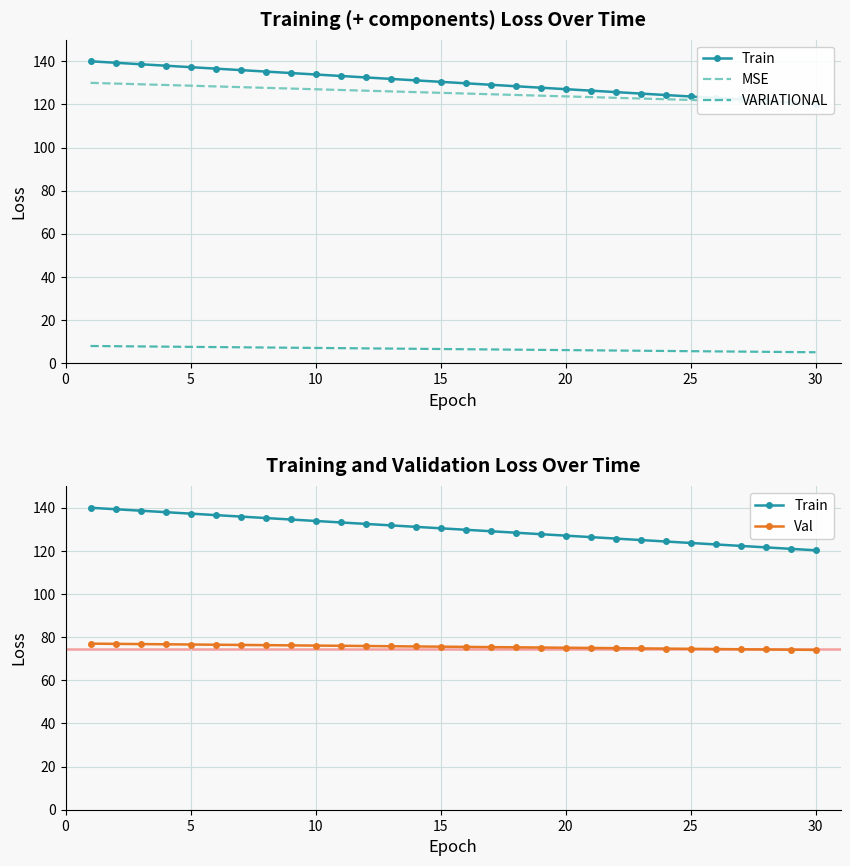

Which series has the largest total across all categories?

Train